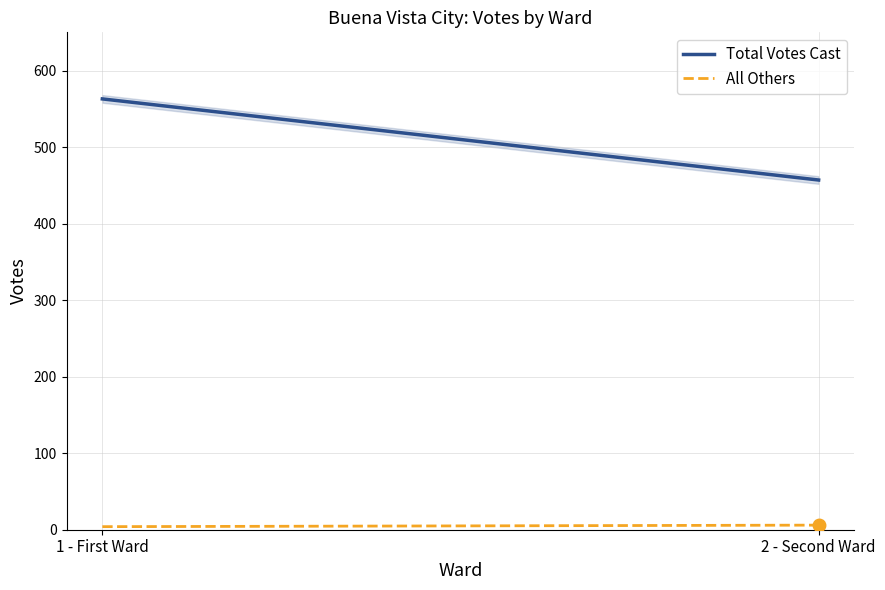

Does the chart have visible grid lines?

Yes